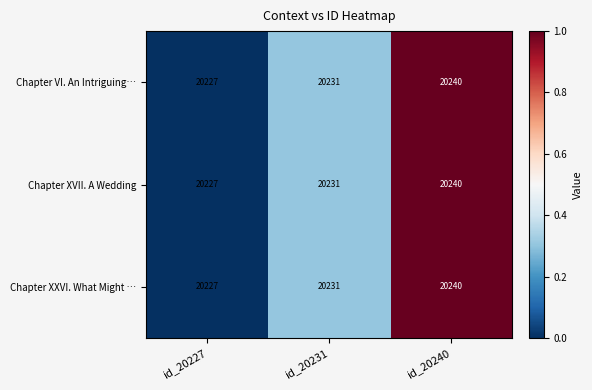

List the labels in order of Chapter XXVI. What Might … value, largest first.

id_20240, id_20231, id_20227